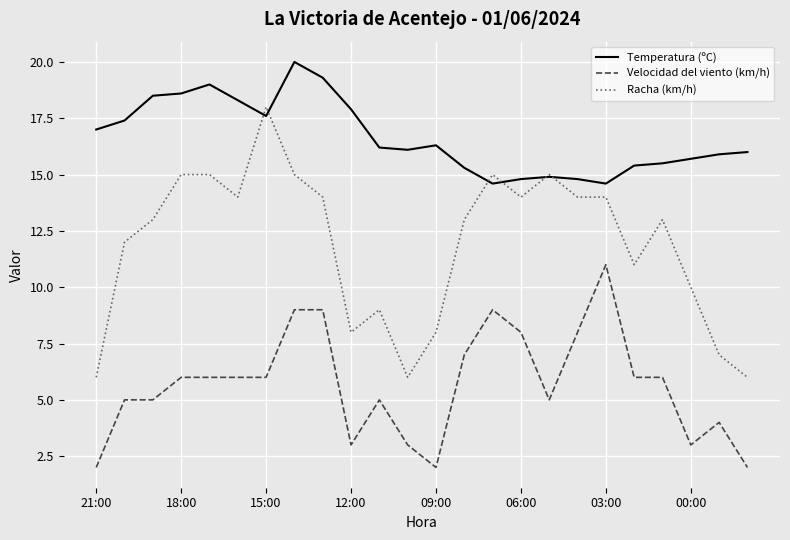

Which series has the largest total across all categories?

Temperatura (ºC)